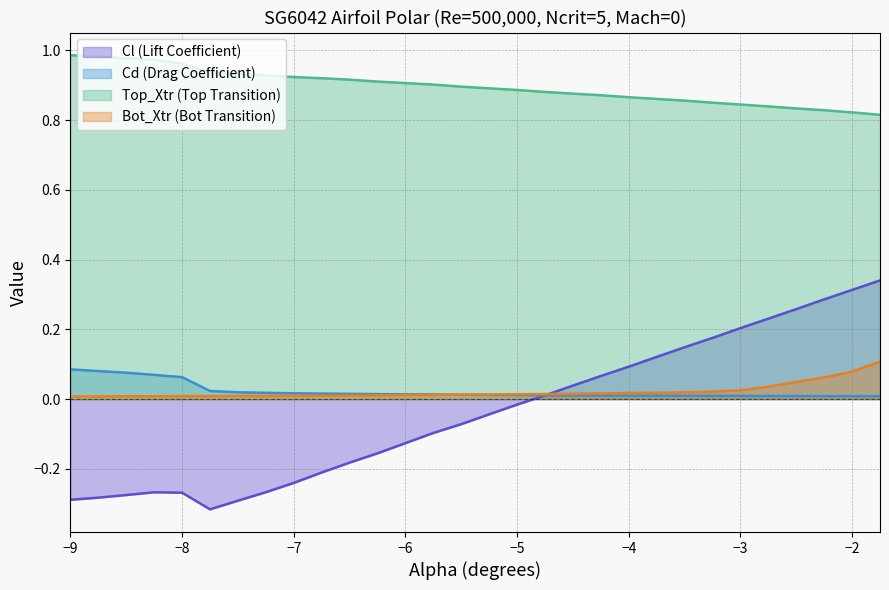

What is the smallest value displayed?

-0.3